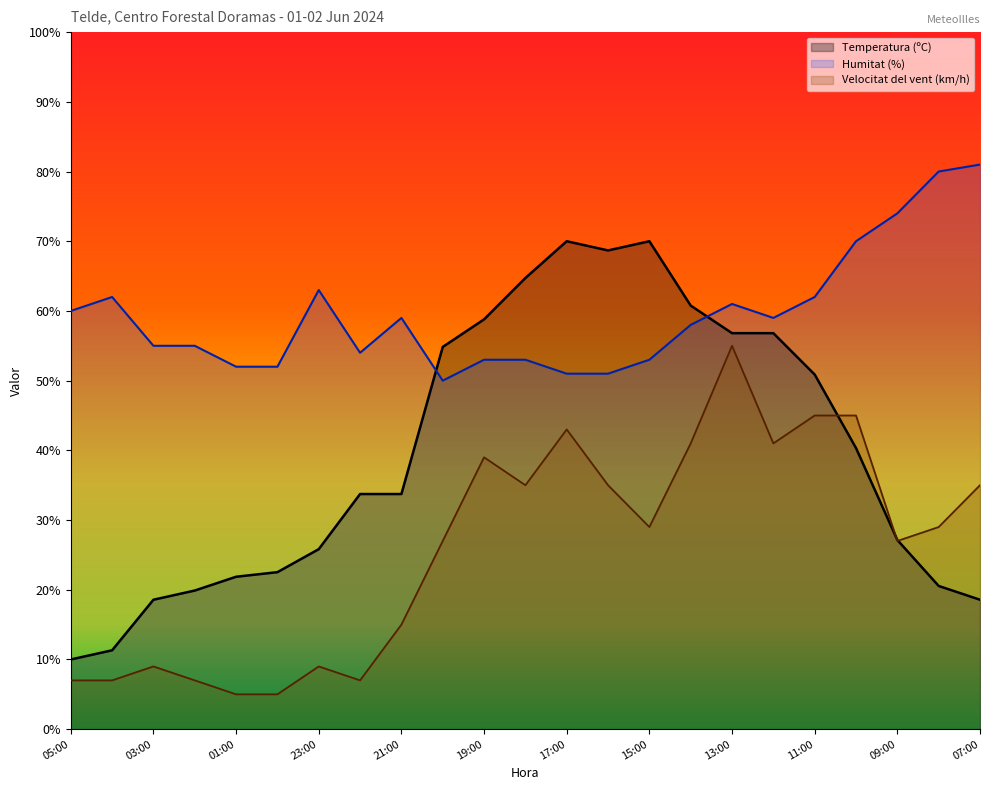

What are all the series names shown in the legend?

Temperatura (ºC), Humitat (%), Velocitat del vent (km/h)